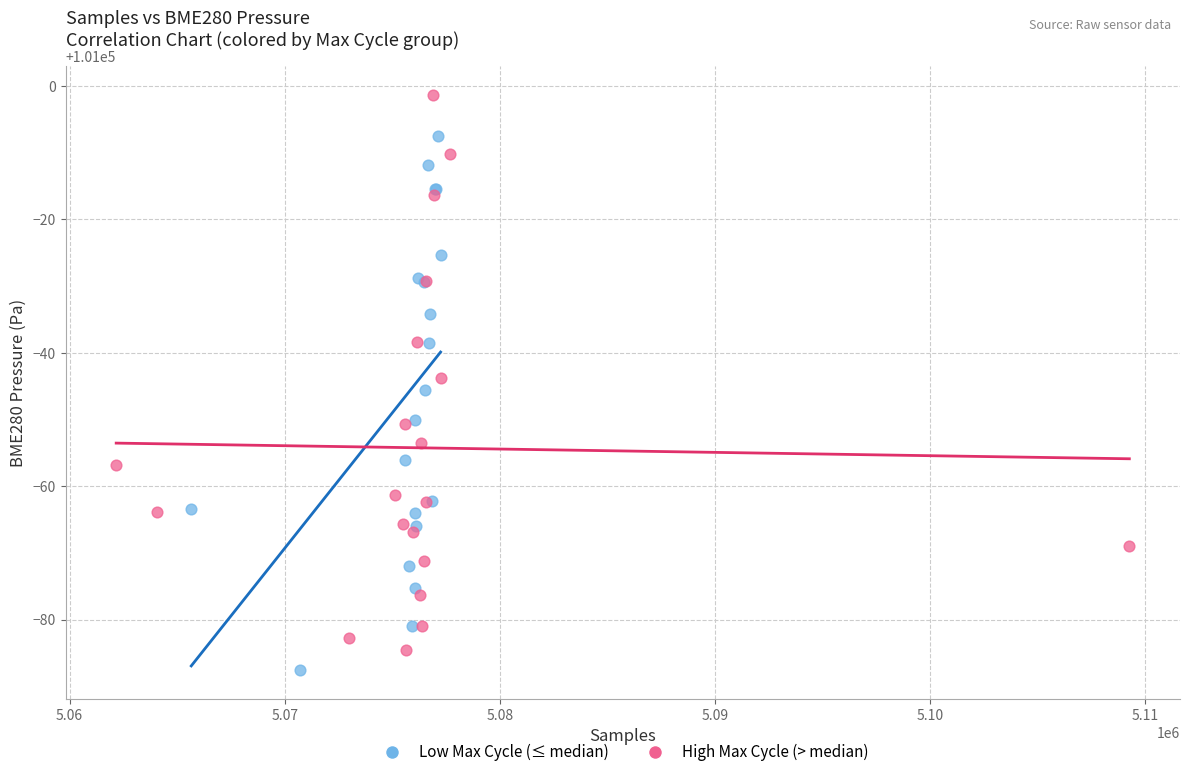

Which series reaches the maximum Y coordinate?

High Max Cycle (> median)